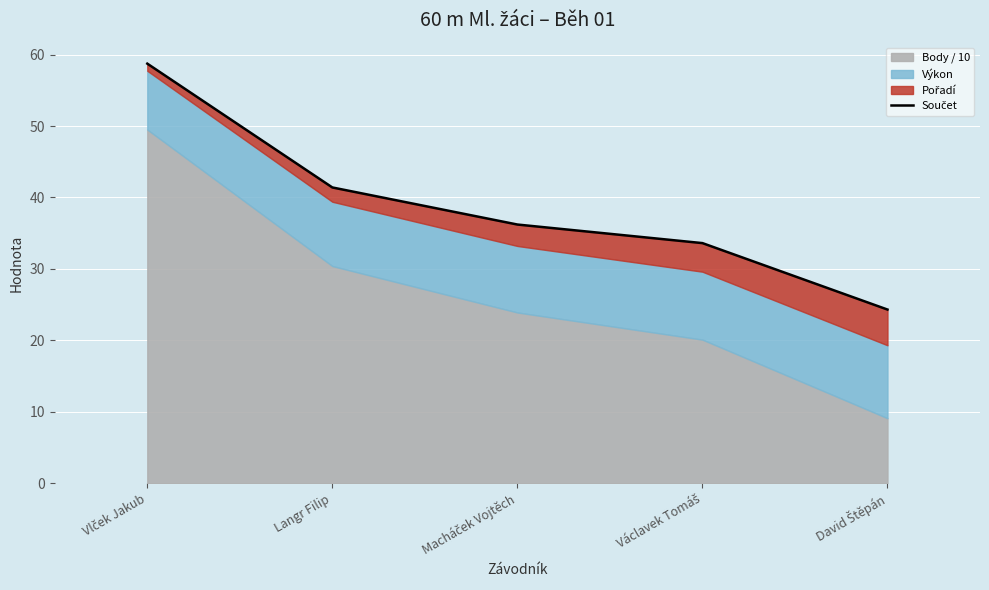

What is the ratio of the value at Macháček Vojtěch to the value at Vlček Jakub?

0.6